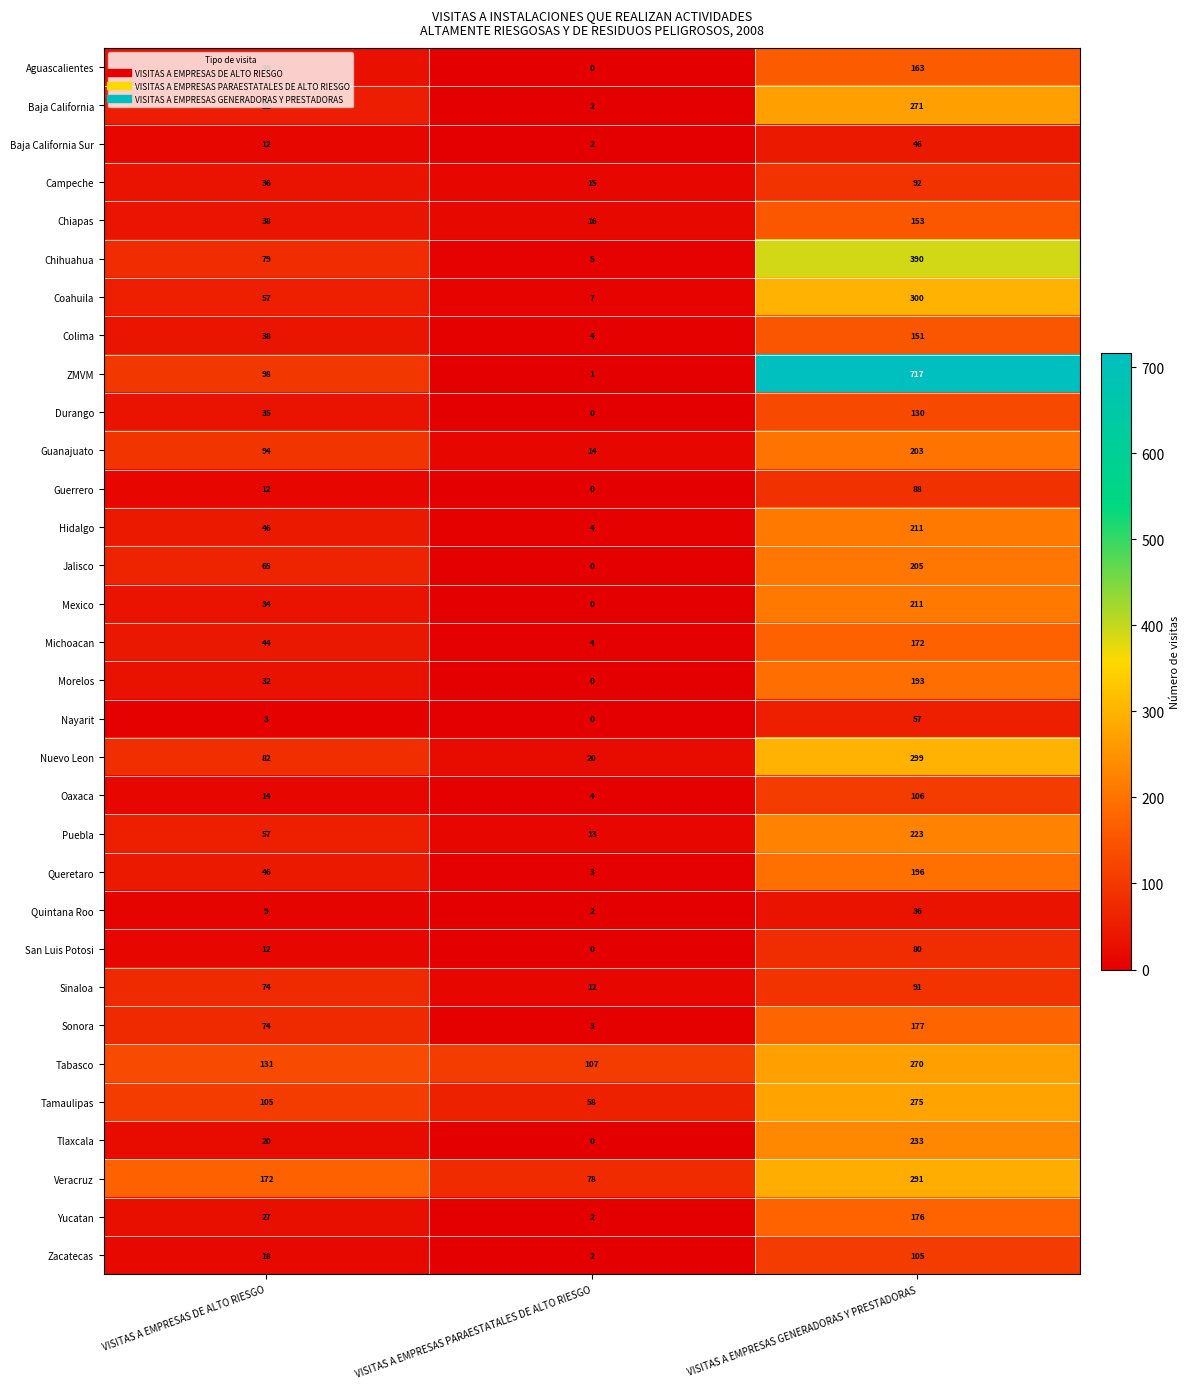

At how many categories does at least one series exceed 407?

1